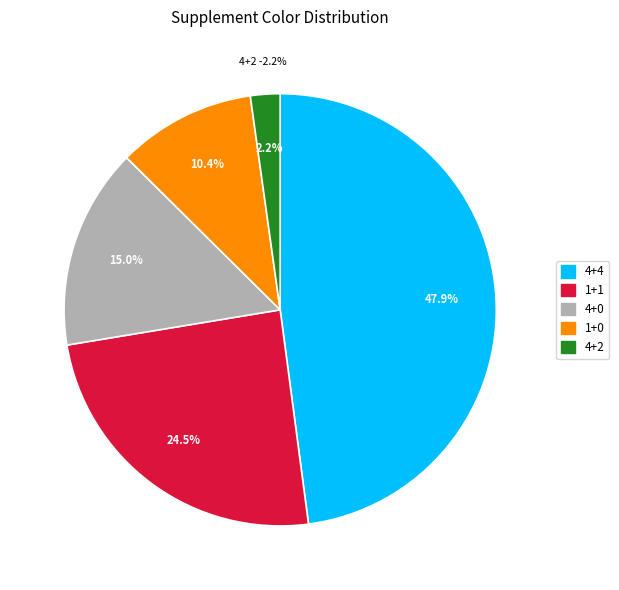

Does 4+2 account for over 50% of the chart?

No